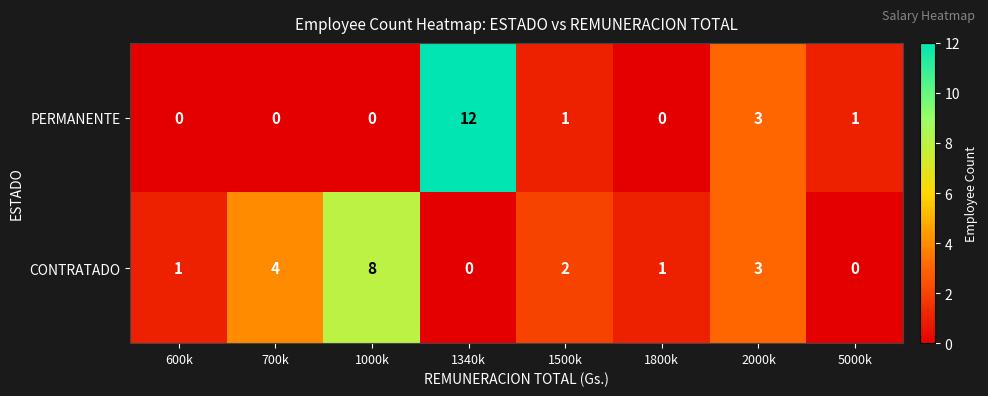

Rank the series by their maximum value, from highest to lowest.

PERMANENTE, CONTRATADO